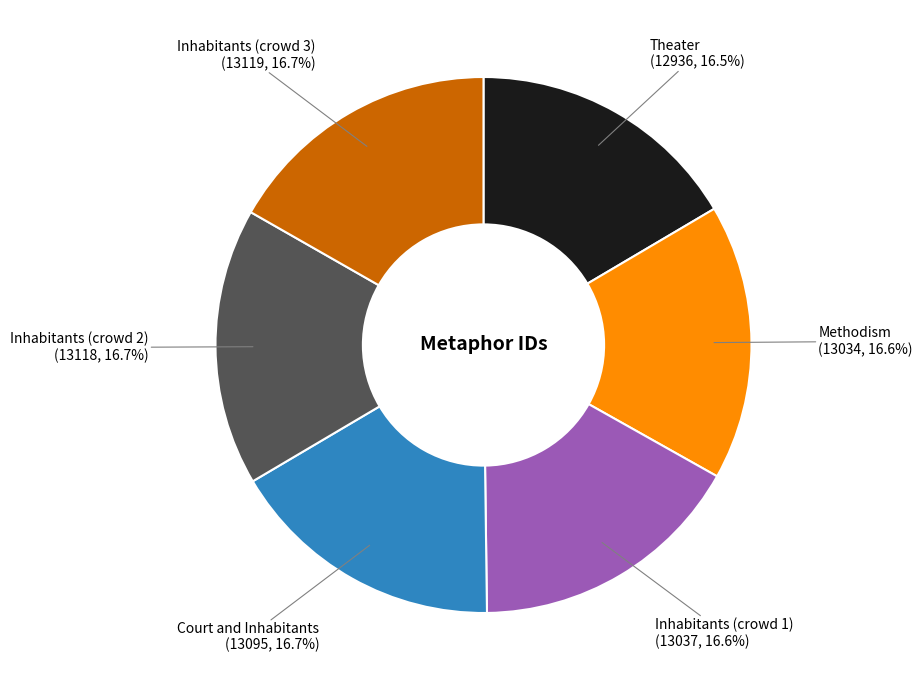

Is there any slice that represents more than half of the pie?

No